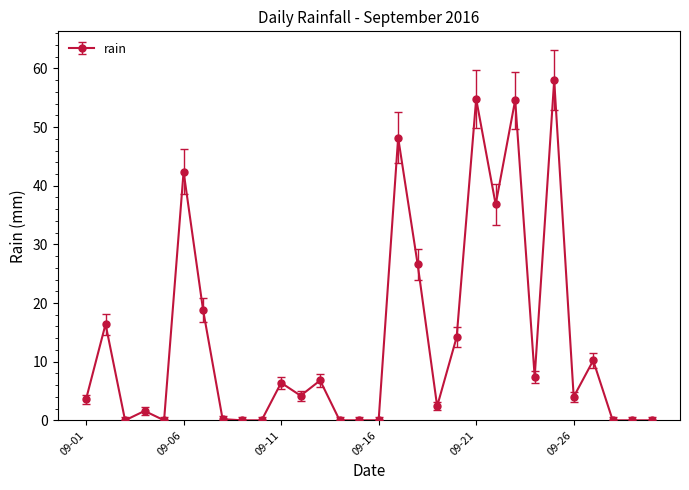

True or false: the data has more than 1 interior local peaks.

True